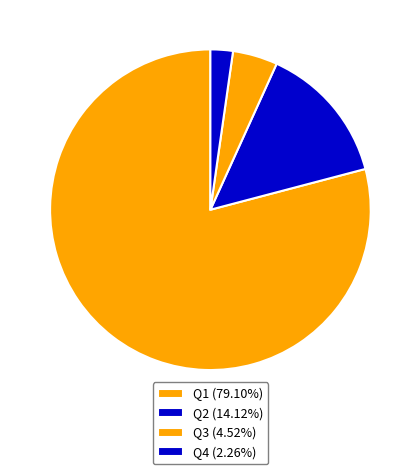

How many segments does this pie chart have?

4